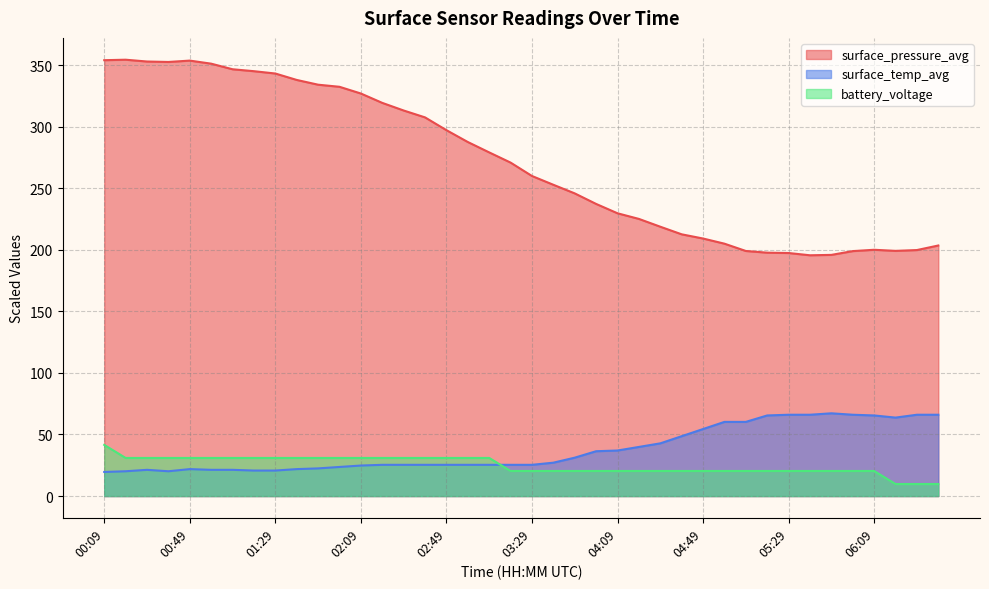

Where do surface_temp_avg and battery_voltage first cross each other?

03:09 and 03:19